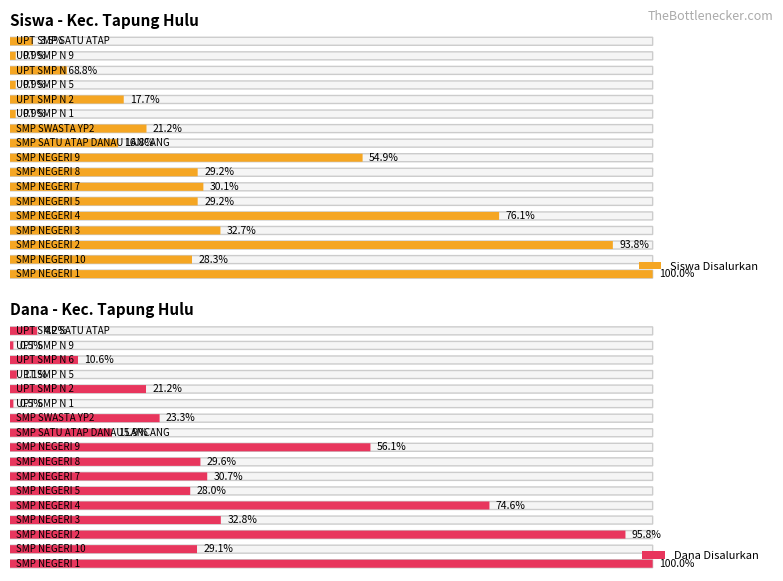

What is the sum of the Dana Disalurkan values at SMP NEGERI 2 and SMP NEGERI 9?

107625000